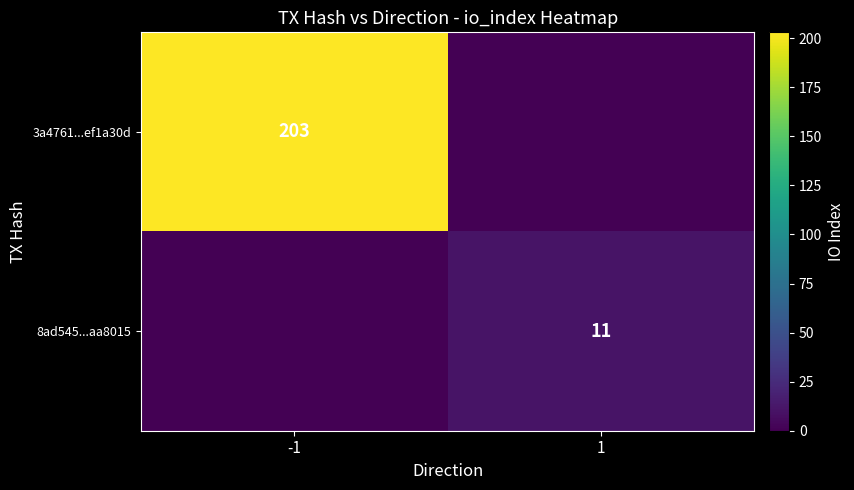

At which category does the chart reach its minimum across all series?

1